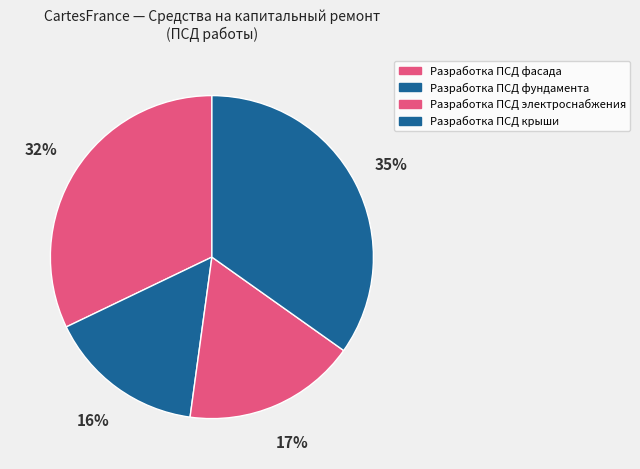

How many segments does this pie chart have?

4